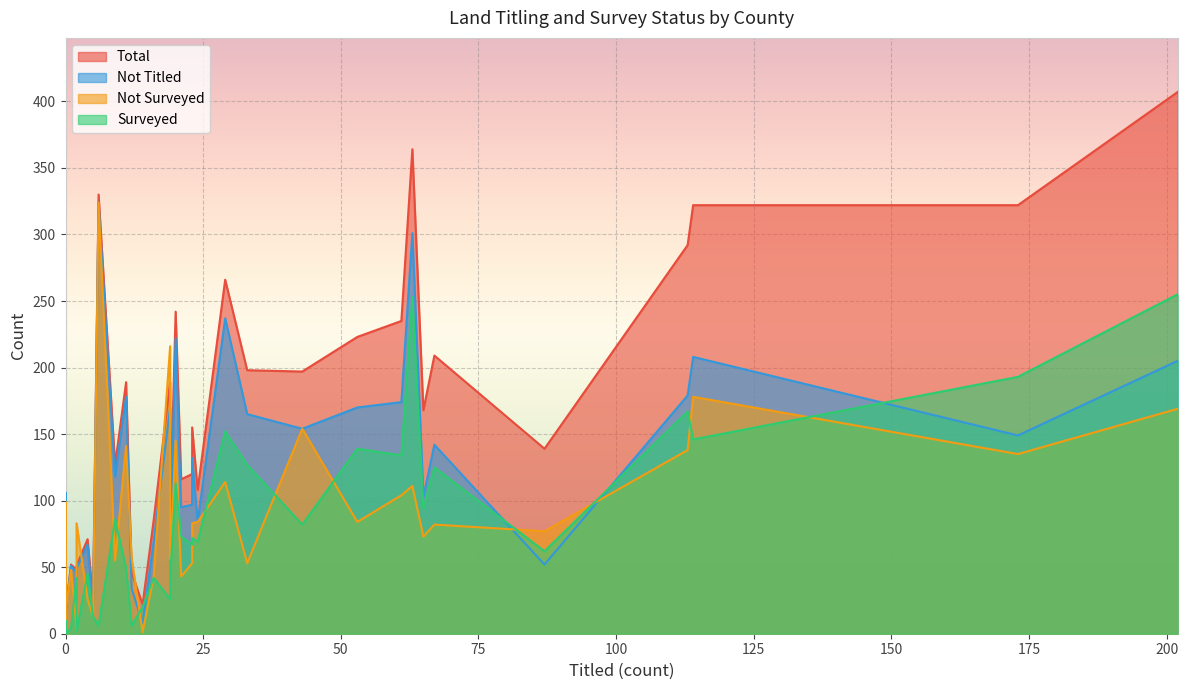

What is the total value across all series at 202?

1036